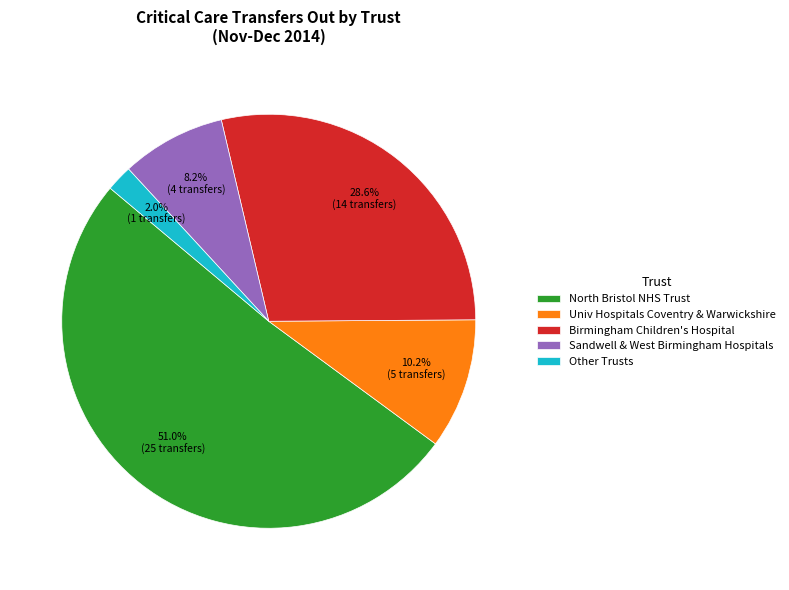

Is there any slice that represents more than half of the pie?

Yes